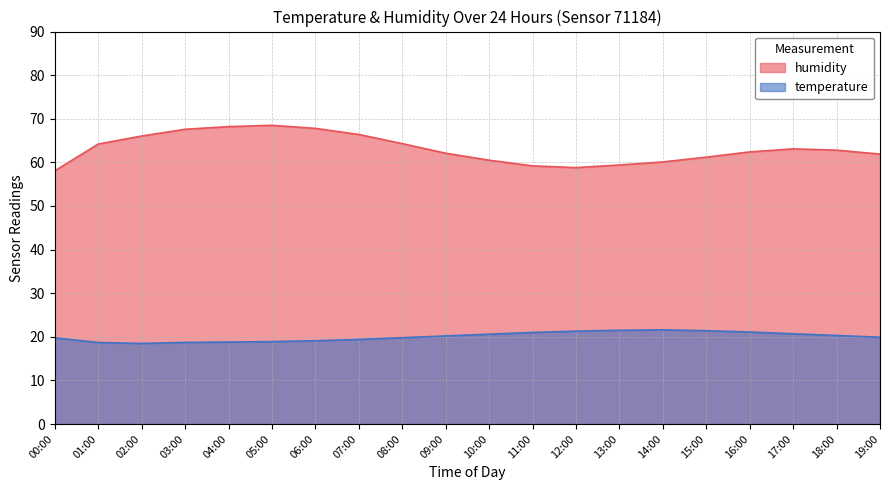

Is it true that humidity equals 67.6 at 03:00?

True